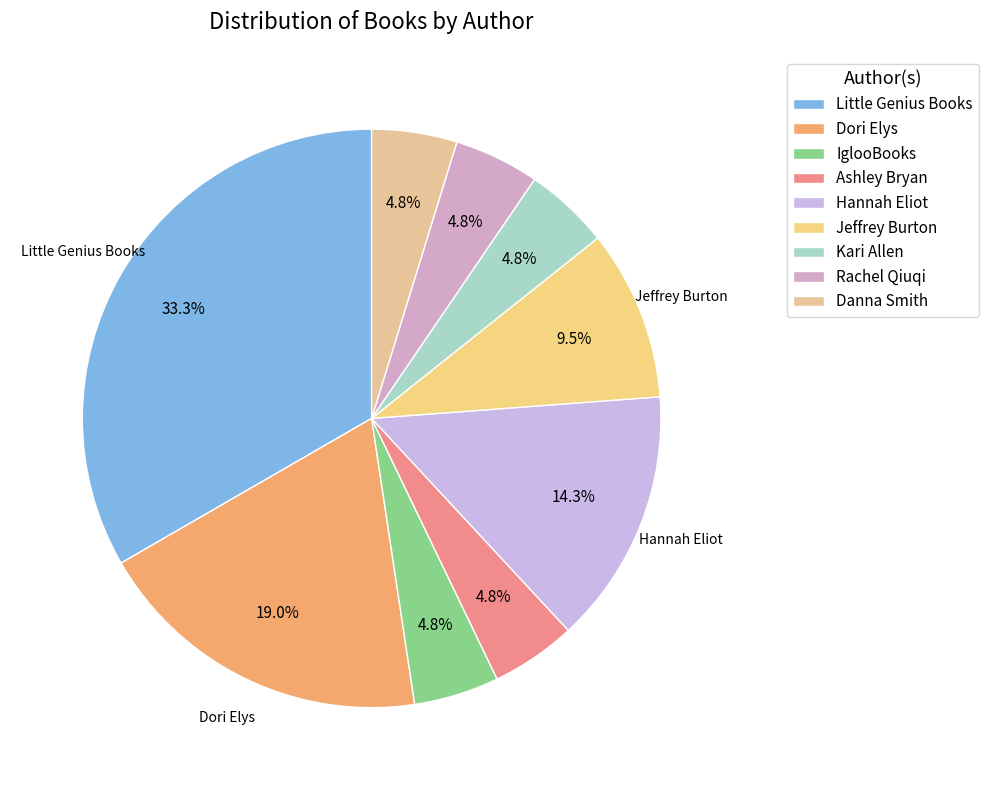

What percentage do Rachel Qiuqi and Kari Allen together represent?

9.5%